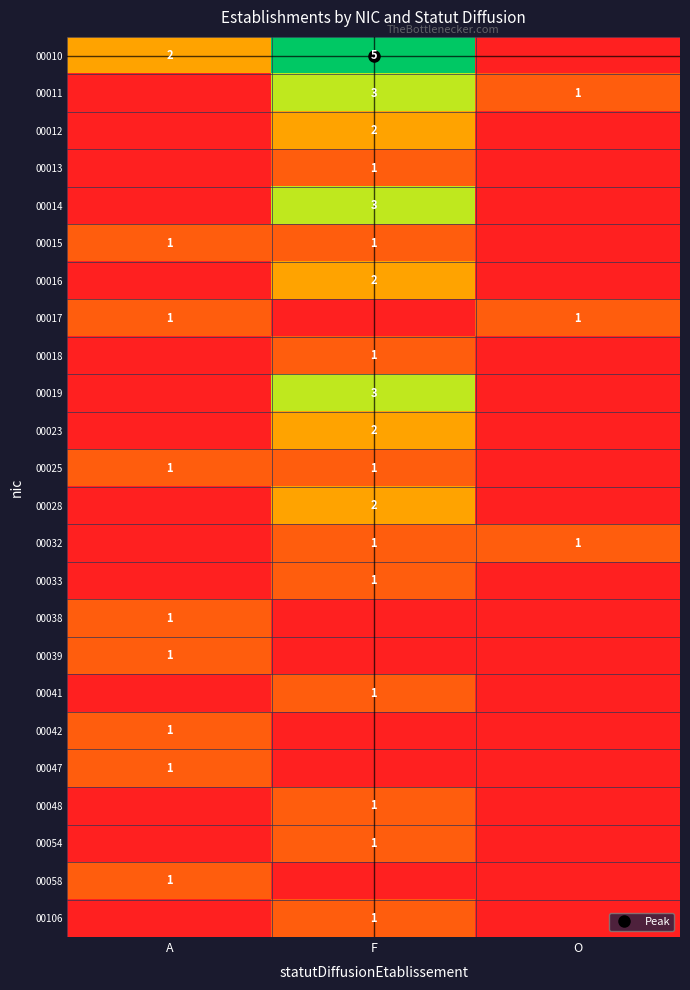

Which has a higher value, A or O?

A